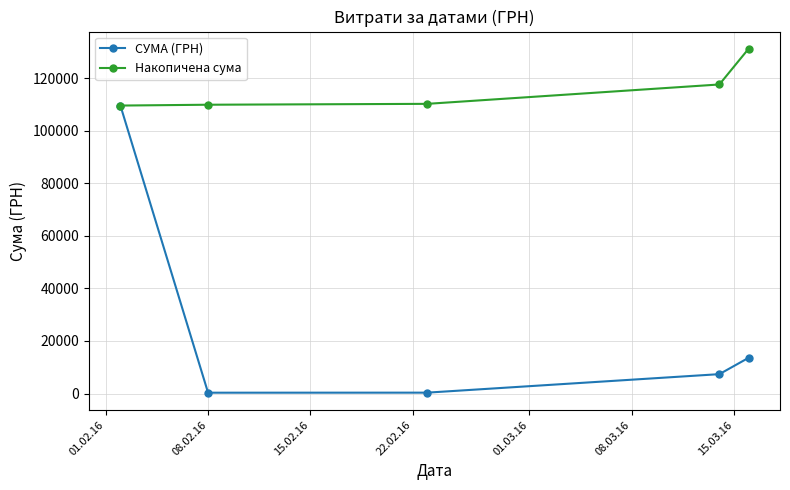

At how many categories does at least one series exceed 100632?

5